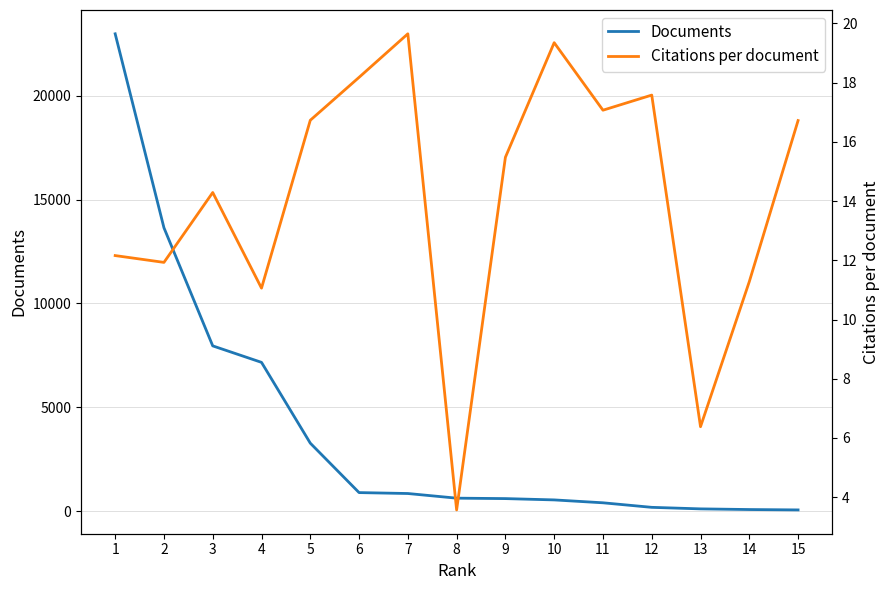

Which has a higher value, 2 or 9?

2